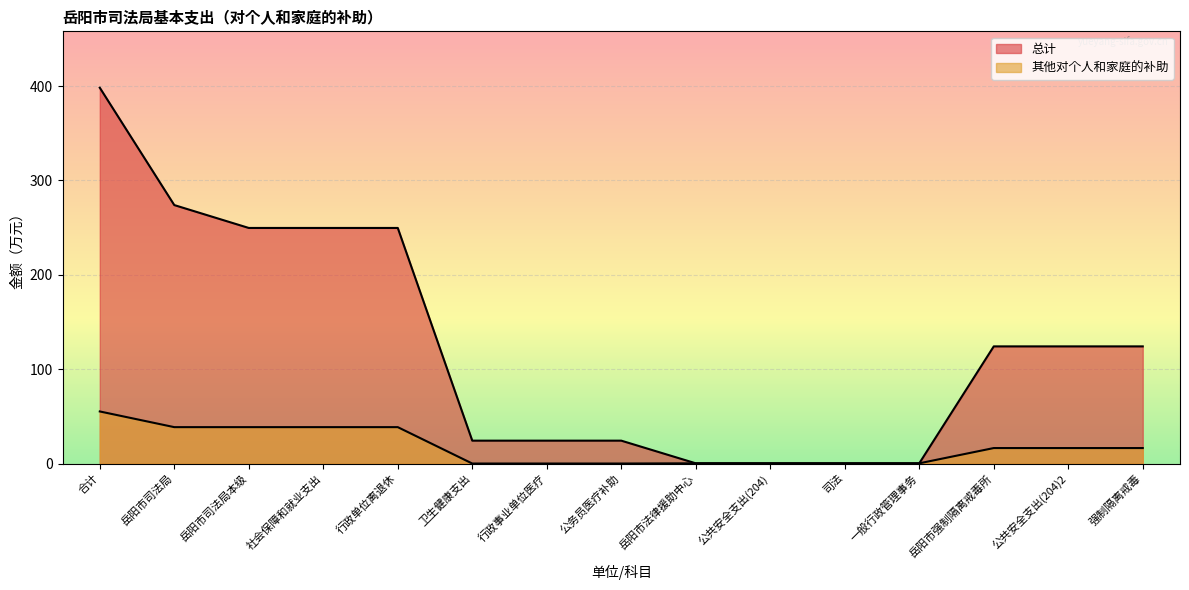

Reading left to right, list all the values displayed in this chart.

总计: 398.2	273.9	249.6	249.6	249.6	24.2	24.2	24.2	0.2	0.2	0.2	0.2	124.1	124.1	124.1
其他对个人和家庭的补助: 55.2	38.6	38.6	38.6	38.6	0.0	0.0	0.0	0.2	0.2	0.2	0.2	16.4	16.4	16.4